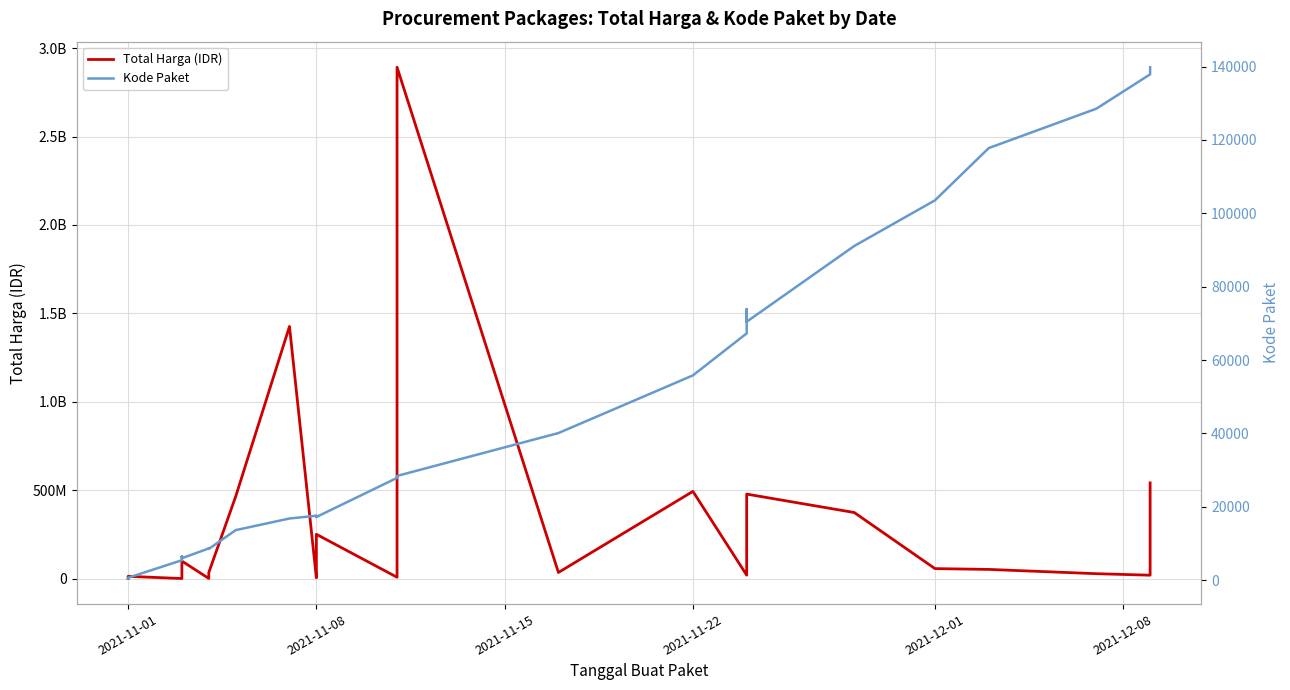

What is the lowest value of the Kode Paket series?

464